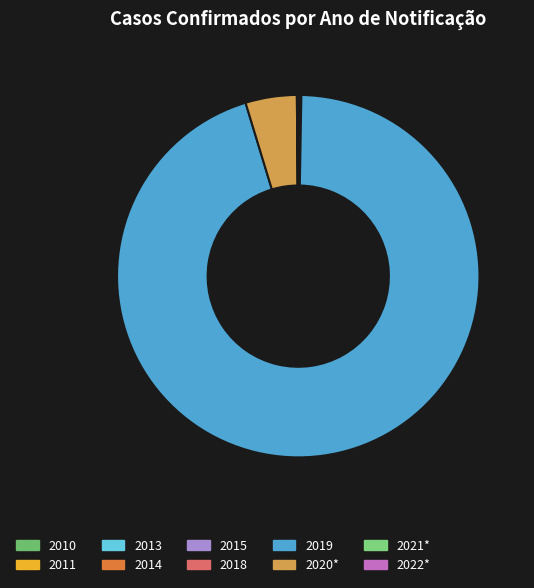

What is the change in value from 2010 to 2015?

+1